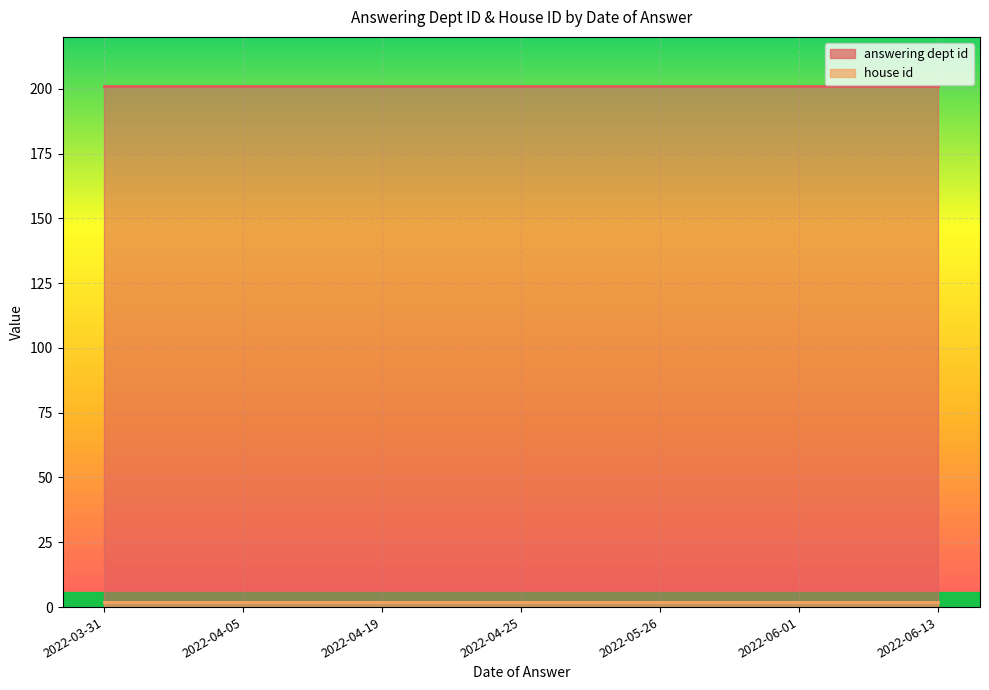

Read the answering dept id value at 2022-04-05.

201